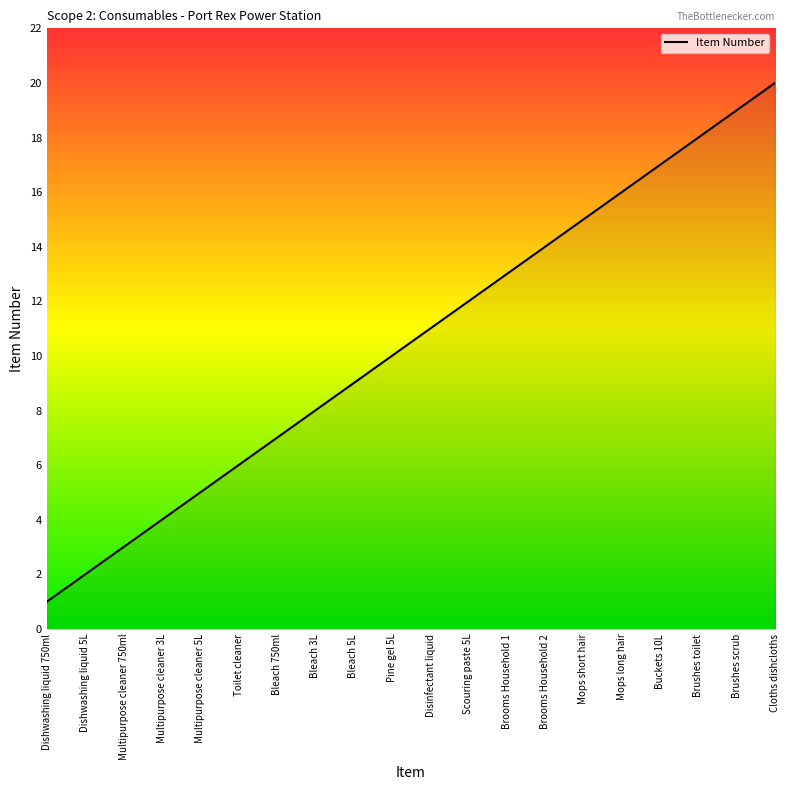

What is the ratio of the value at Brushes toilet to the value at Toilet cleaner?

3.0